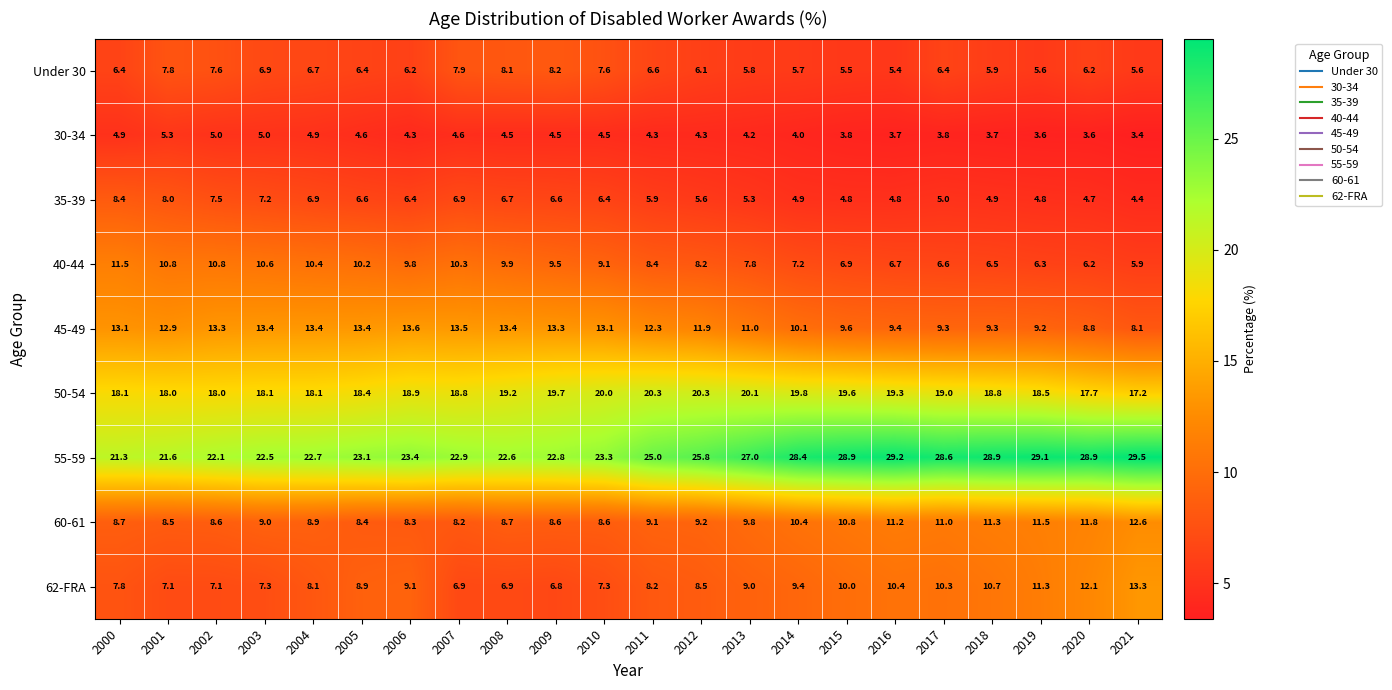

Read the 60-61 value at 2015.

10.8